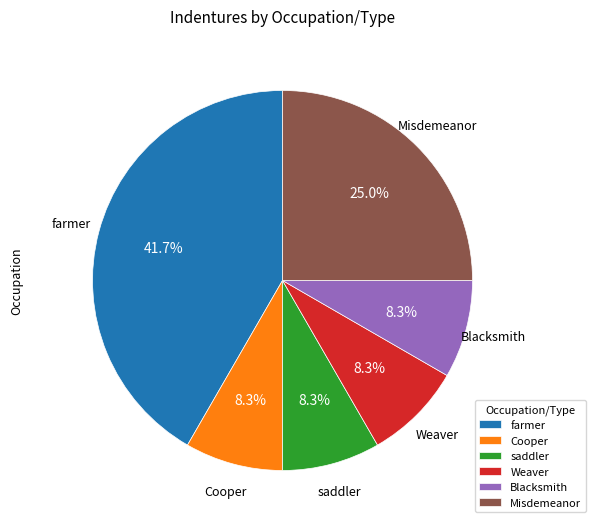

How many slices are in this pie chart?

6